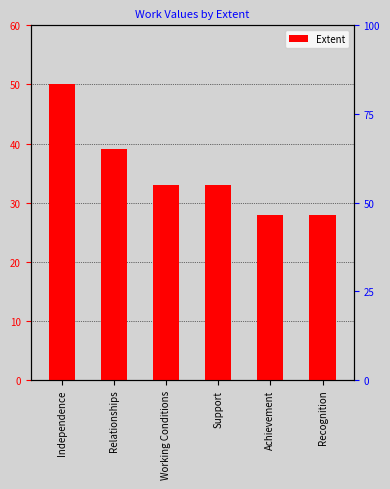

List the labels in order of value, largest first.

Independence, Relationships, Working Conditions, Support, Achievement, Recognition